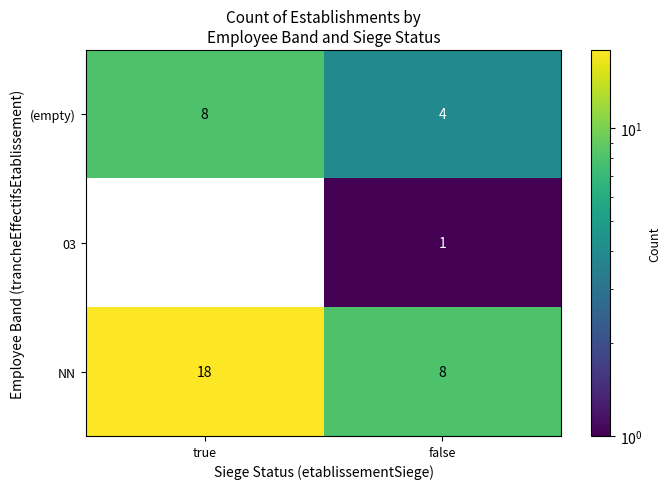

What value does the NN series have at true, to the nearest 5?

20